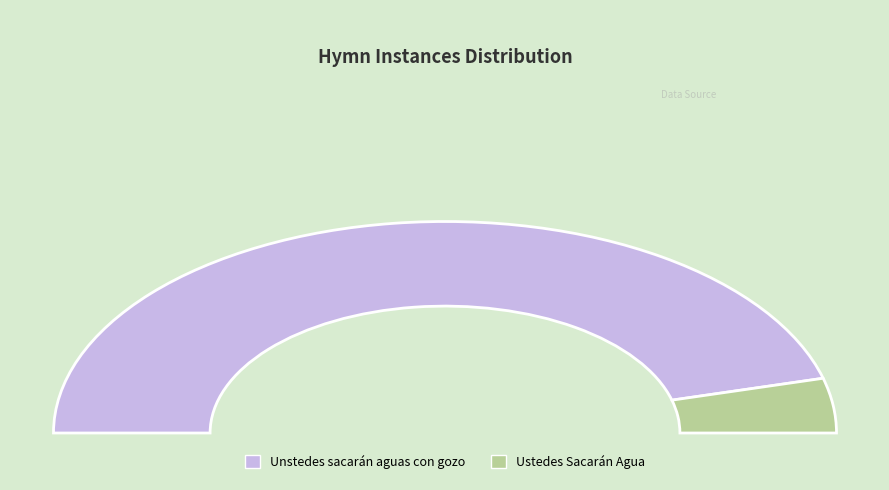

Does Ustedes Sacarán Agua account for over 50% of the chart?

No